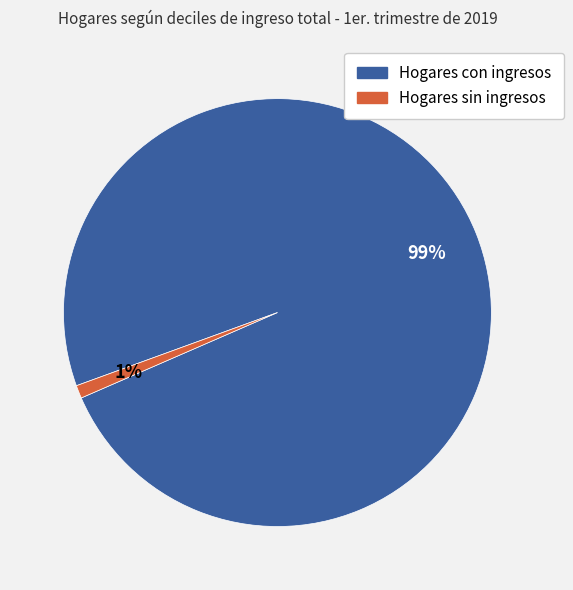

Is it true that Hogares sin ingresos is 7% of the pie?

False